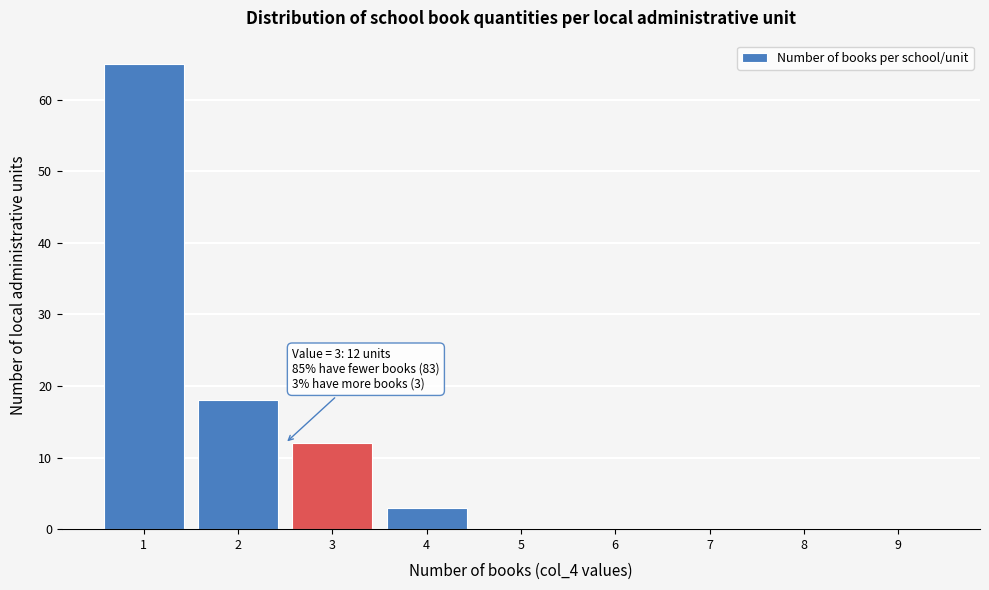

Reading right to left, transcribe all the data shown in this chart.

9=0	8=0	7=0	6=0	5=0	4=3	3=12	2=18	1=65